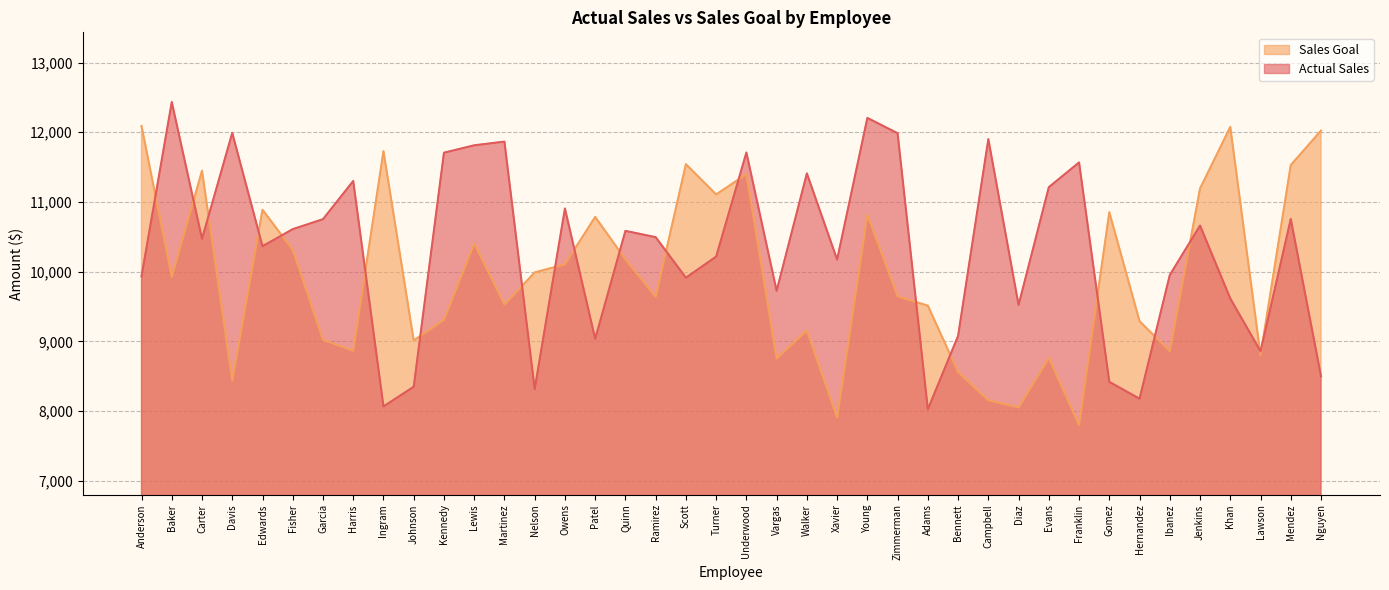

In Sales Goal, how many points are higher than both neighbors (excluding endpoints)?

12